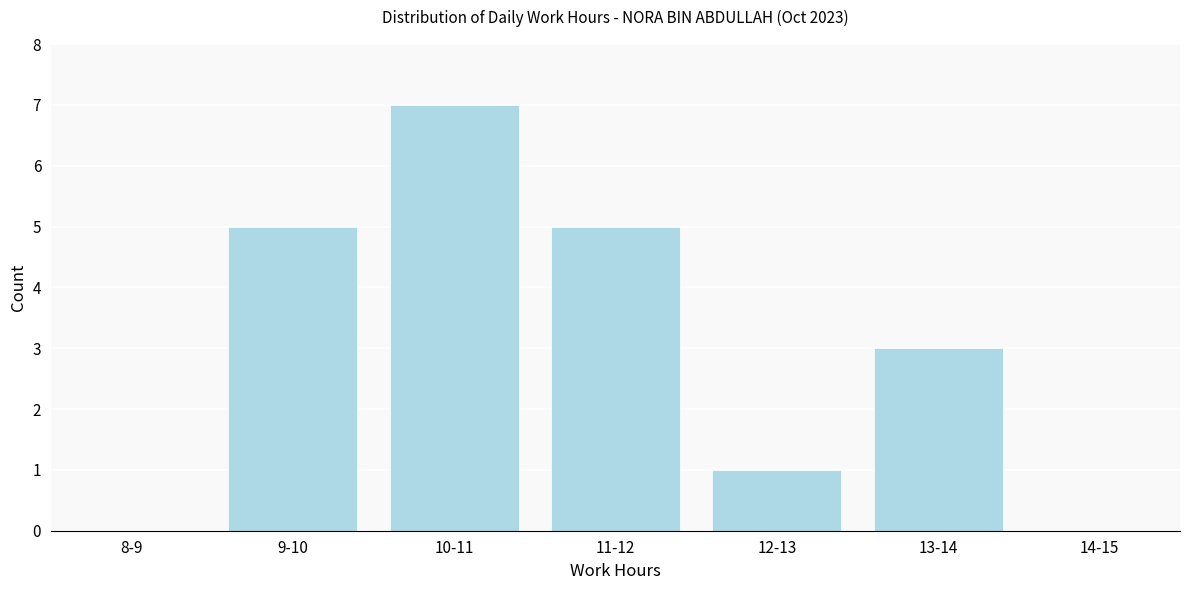

Reading right to left, what are all the values shown in this chart?

14-15=0	13-14=3	12-13=1	11-12=5	10-11=7	9-10=5	8-9=0